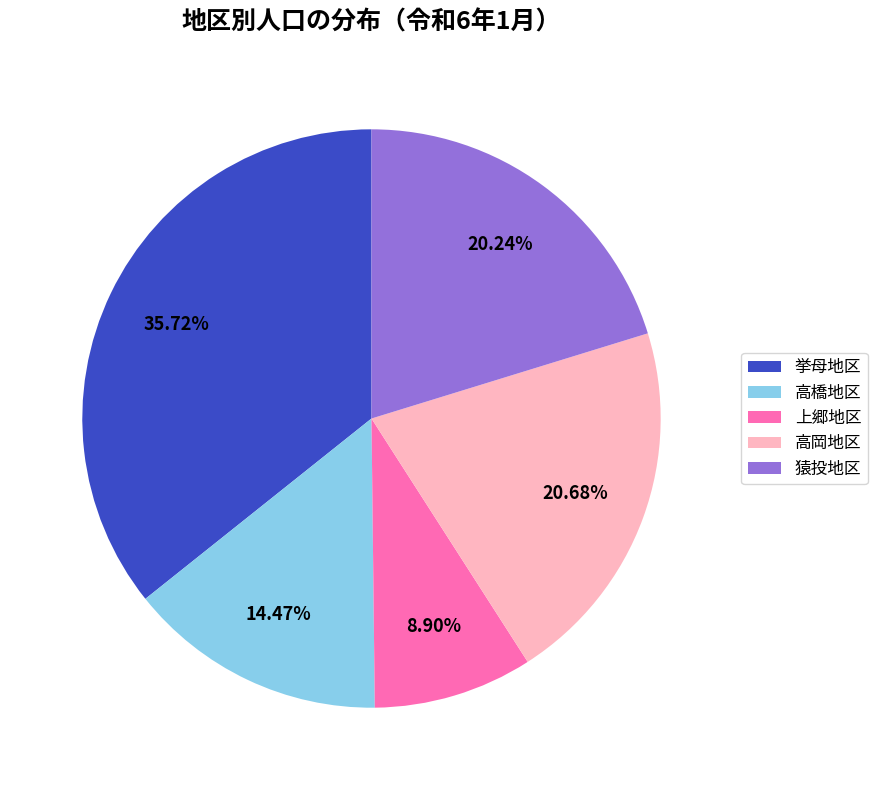

How many slices are in this pie chart?

5